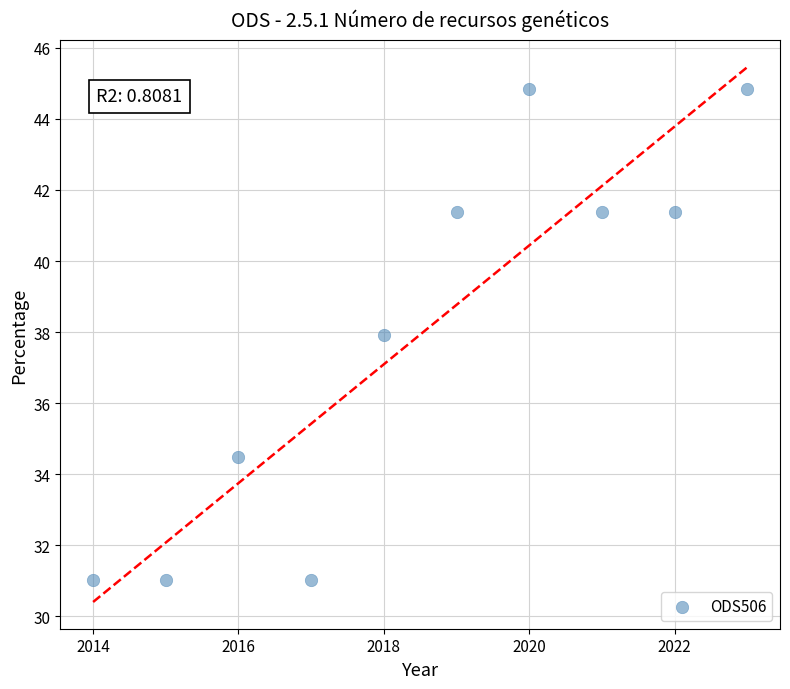

What is the range of Y values (max minus min)?

13.8